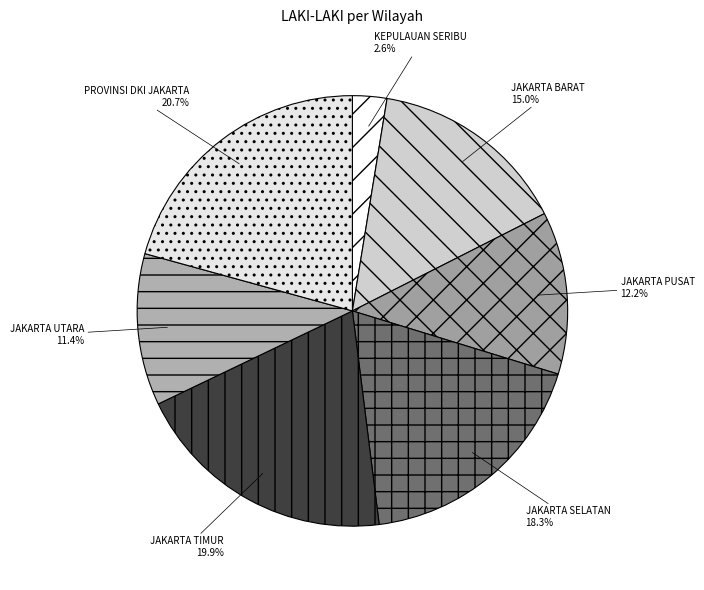

What portion of the pie excludes JAKARTA TIMUR?

80.1%